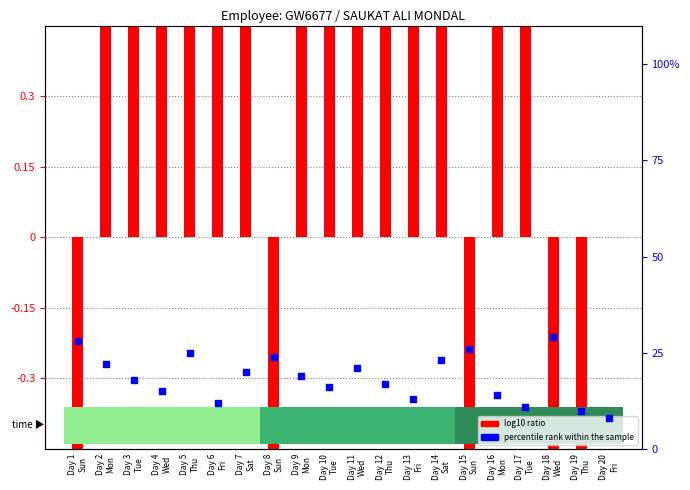

Which series has the widest spread of Y values?

percentile rank within the sample